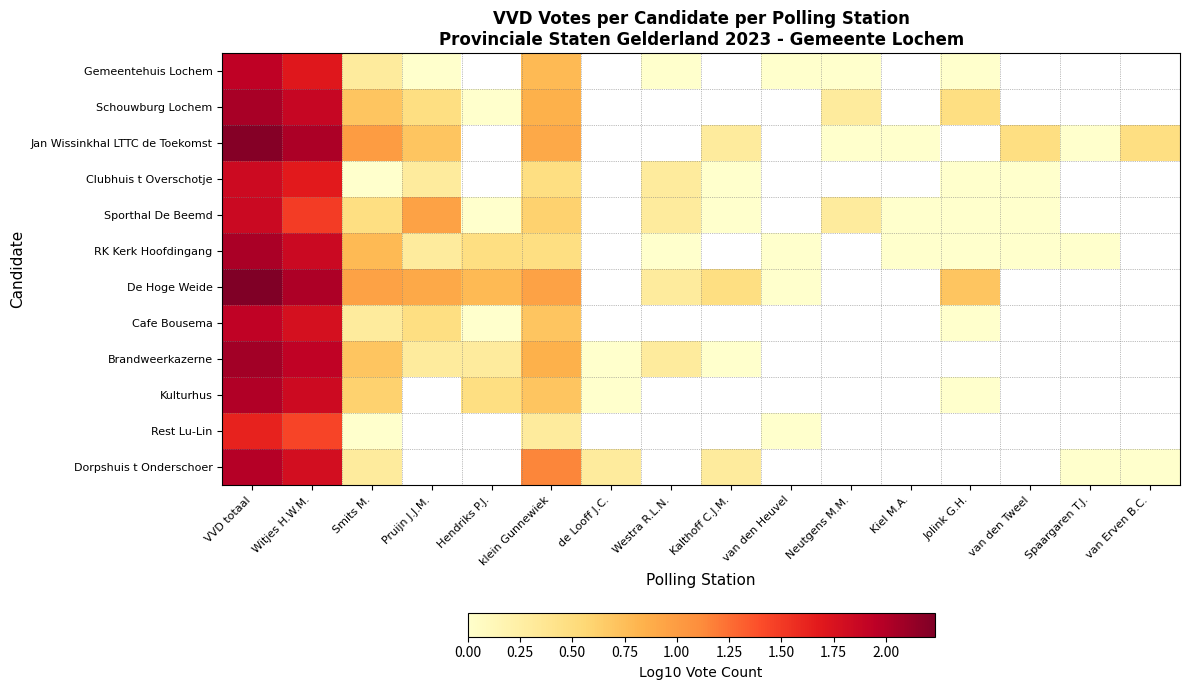

Where is Gemeentehuis Lochem nearest to the value 0?

Pruijn J.J.M.